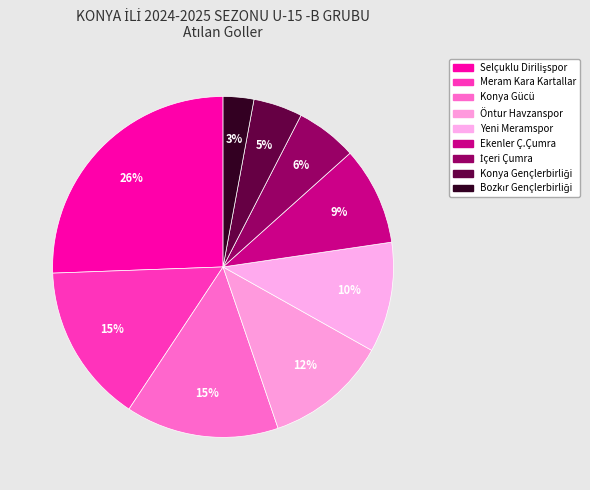

Count the number of slices in the pie.

9